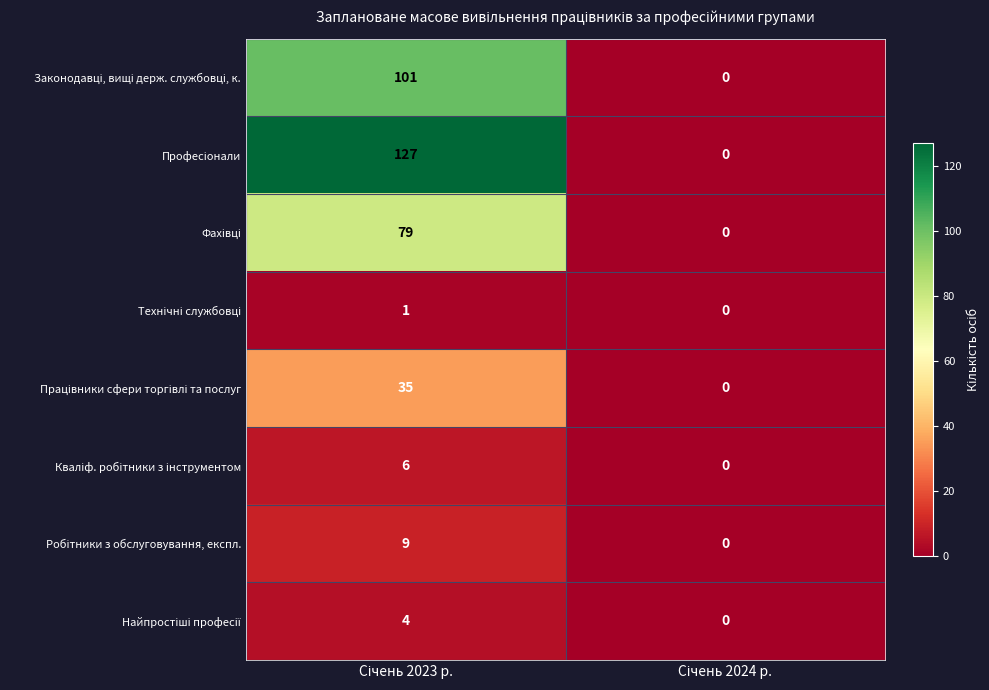

What is the maximum value shown in the chart?

127